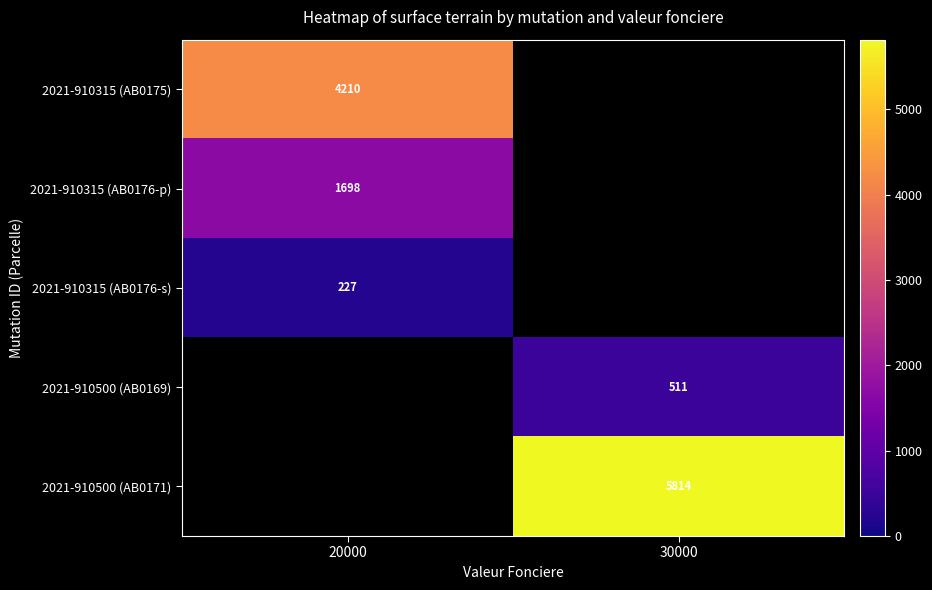

True or false: 2021-910315 (AB0176-p) has a value of 1140 at 20000.

False